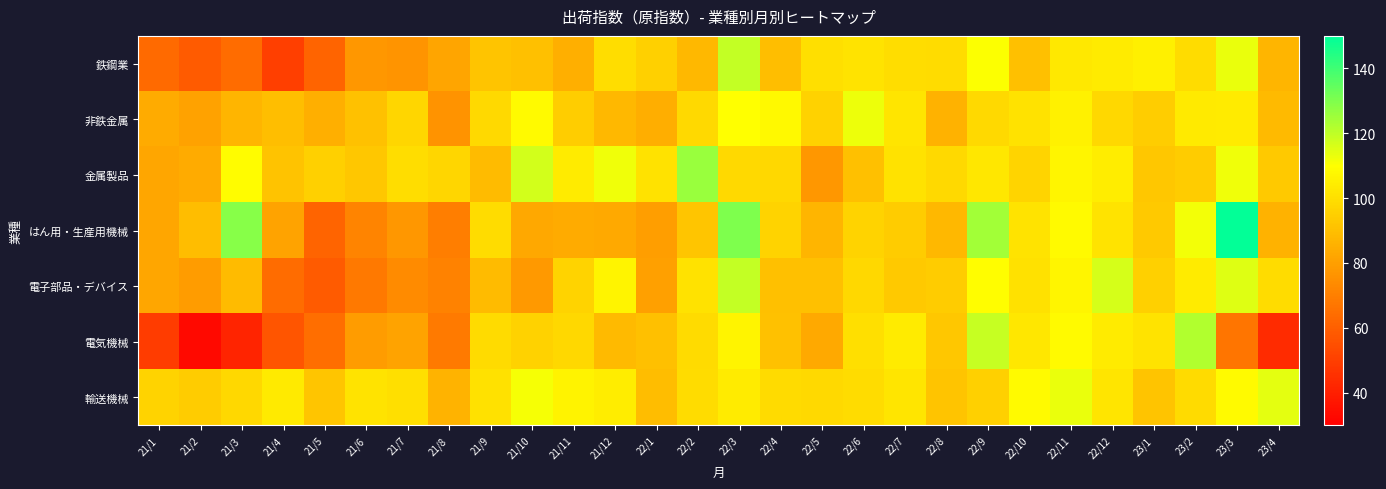

At which category is the sum across all series the highest?

22/3